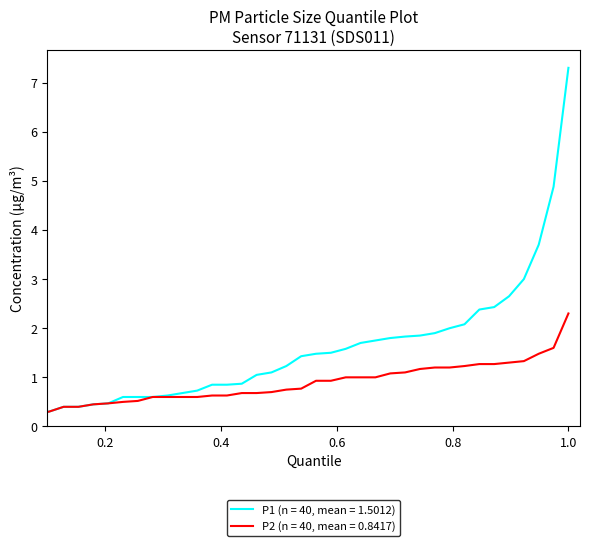

Which series has the widest spread of values?

P1 (n = 40, mean = 1.5012)